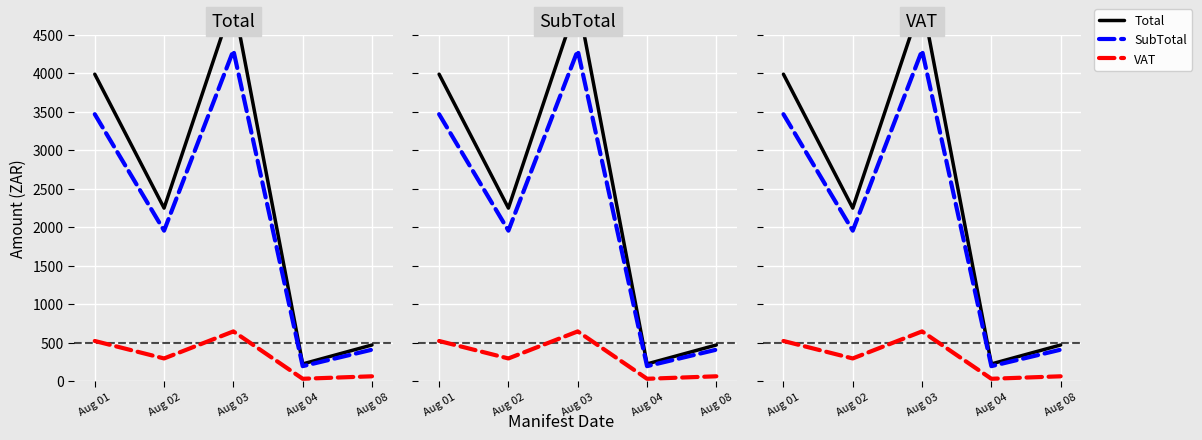

How many interior local peaks does the VAT series have?

1